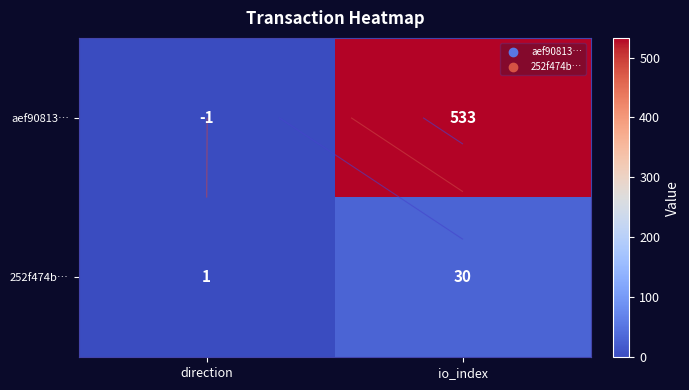

Rank the series by their maximum value, from highest to lowest.

aef90813…, 252f474b…